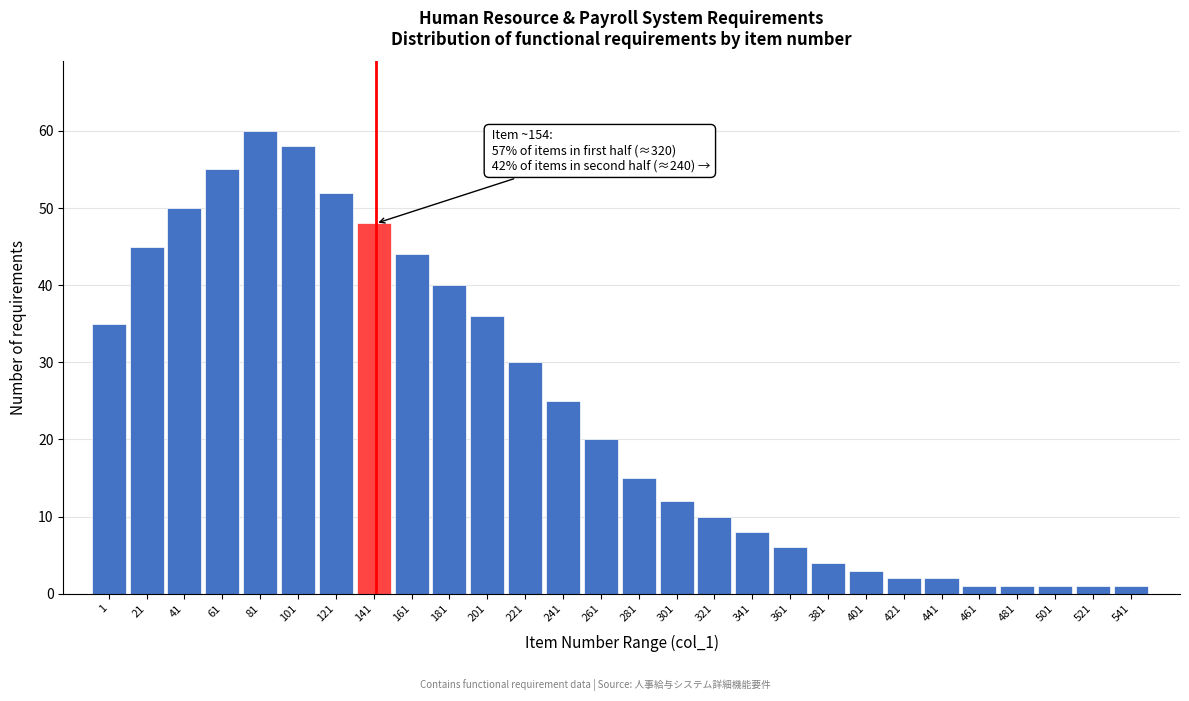

Reading left to right, what are all the values shown in this chart?

35	45	50	55	60	58	52	48	44	40	36	30	25	20	15	12	10	8	6	4	3	2	2	1	1	1	1	1